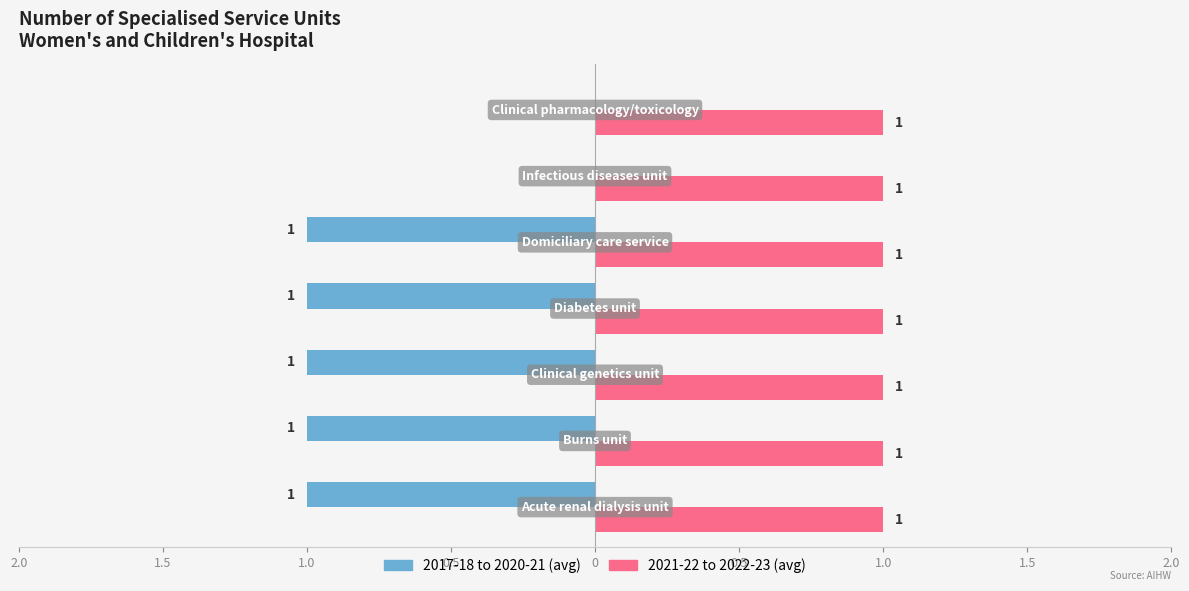

What is the smallest value displayed?

-1.0